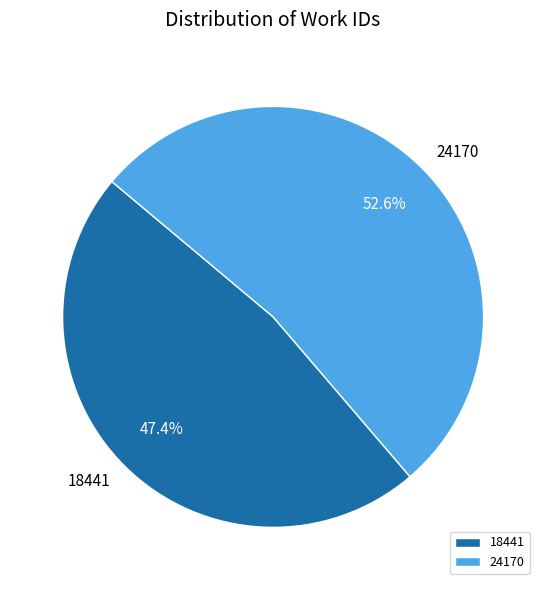

What is the ratio of the value at 18441 to the value at 24170?

0.9